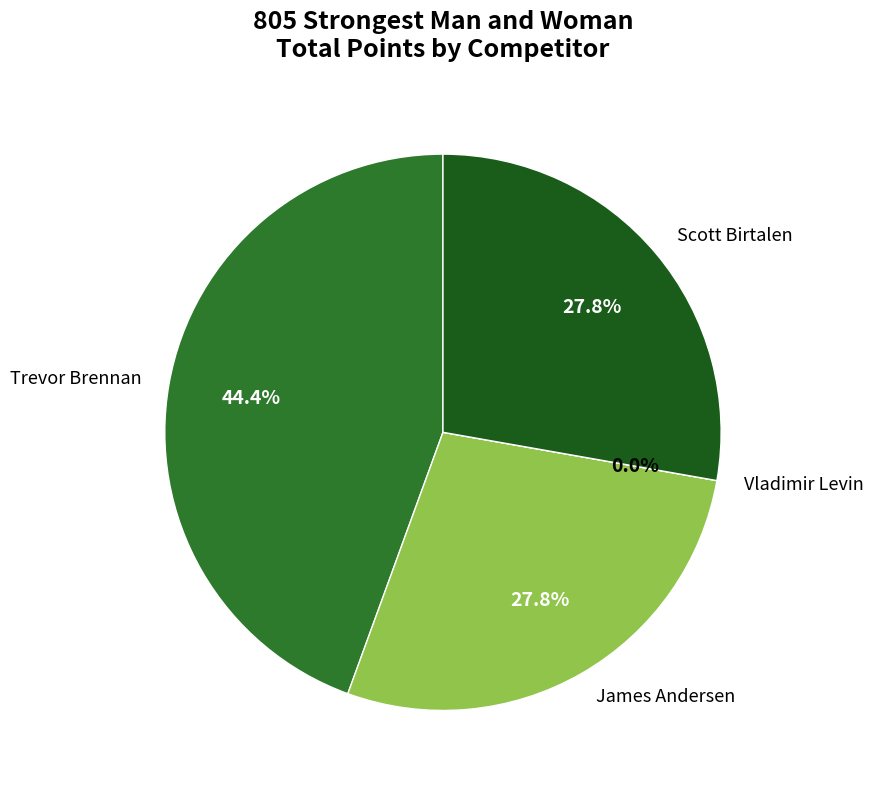

Is there a majority slice in this chart?

No